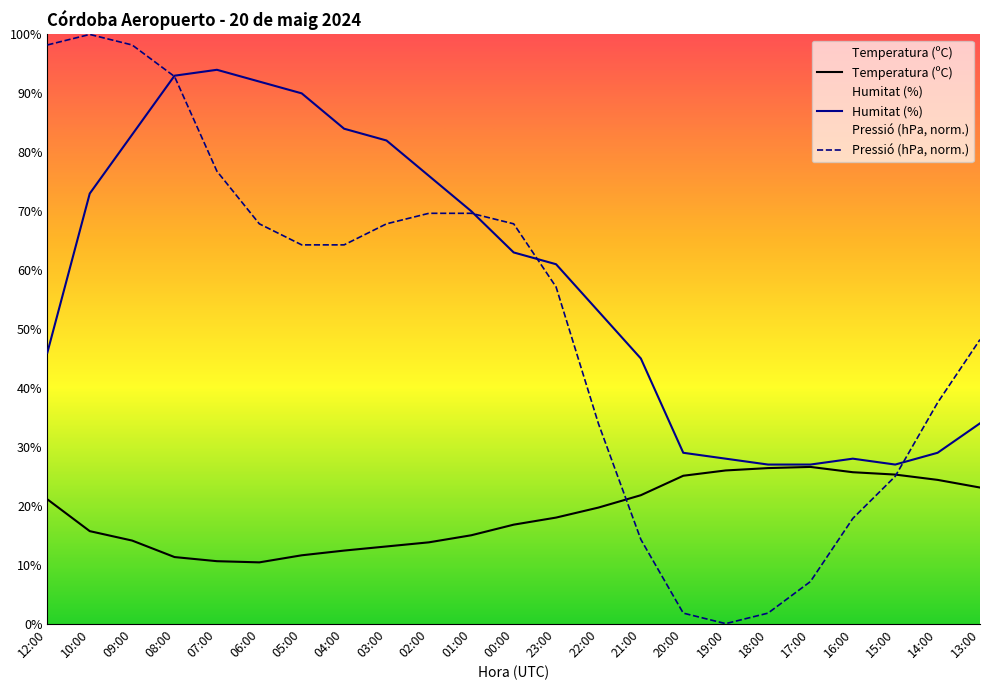

What are all the series names shown in the legend?

Temperatura (ºC), Humitat (%), Pressió (hPa)